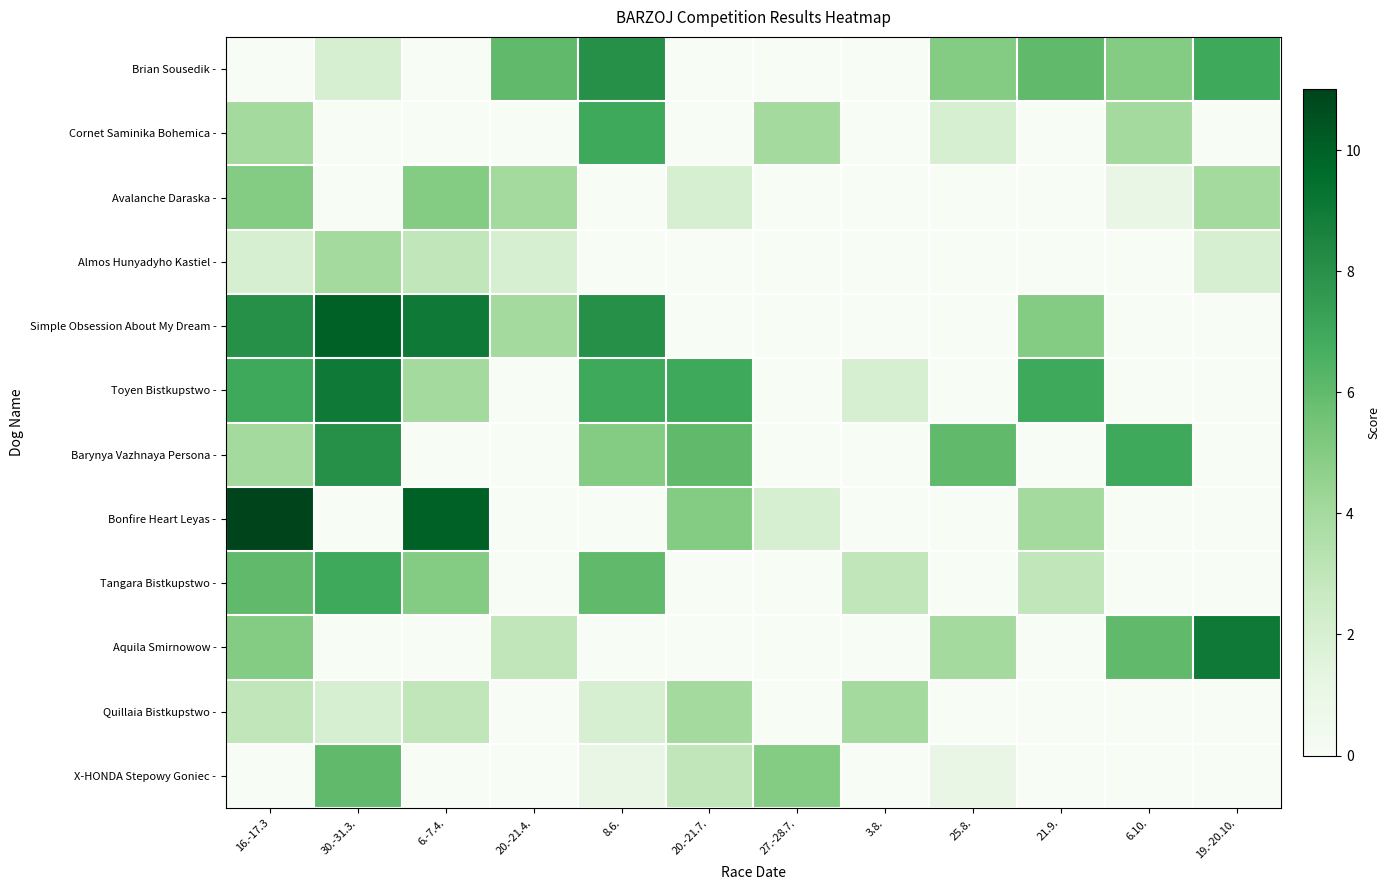

Which series changed the most between 30.-31.3. and 20.-21.4.?

Toyen Bistkupstwo -